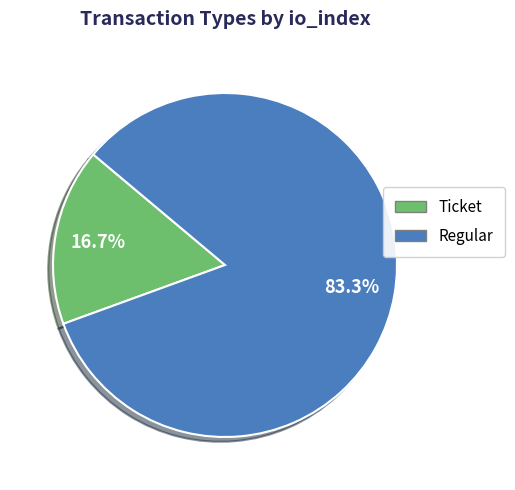

Between Ticket and Regular, which is larger?

Regular